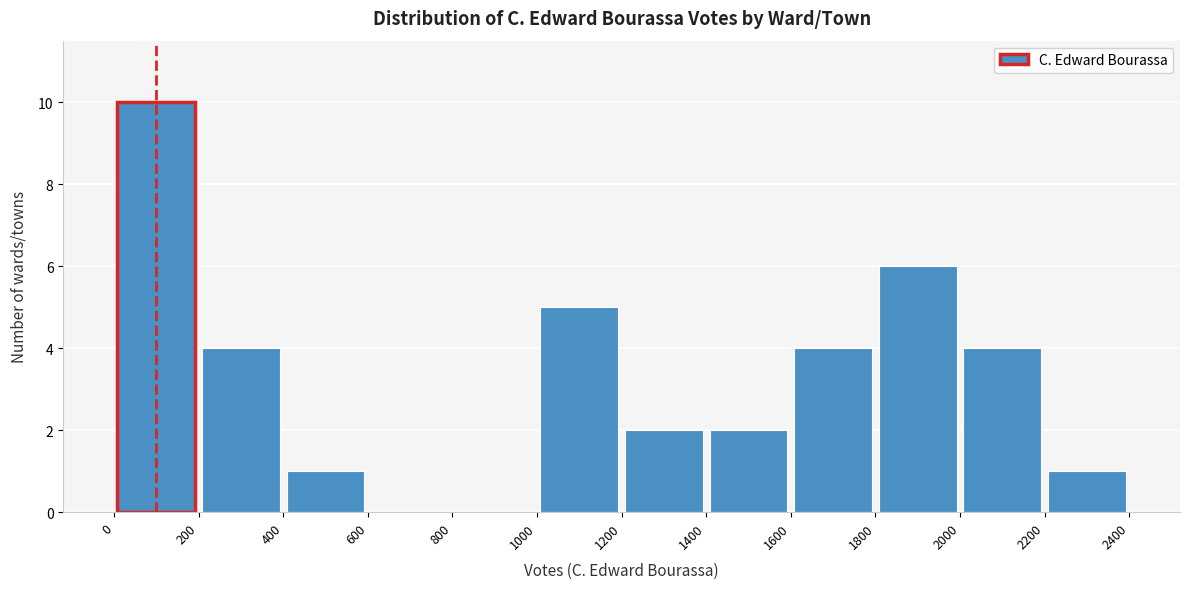

Reading left to right, list every bar in this chart as the range it spans on the x-axis followed by its height. The values are not printed on the chart, so give them approximately, as read against the axis.

0 to 200: 10
200 to 400: 4
400 to 600: 1
600 to 800: 0
800 to 1000: 0
1000 to 1200: 5
1200 to 1400: 2
1400 to 1600: 2
1600 to 1800: 4
1800 to 2000: 6
2000 to 2200: 4
2200 to 2400: 1